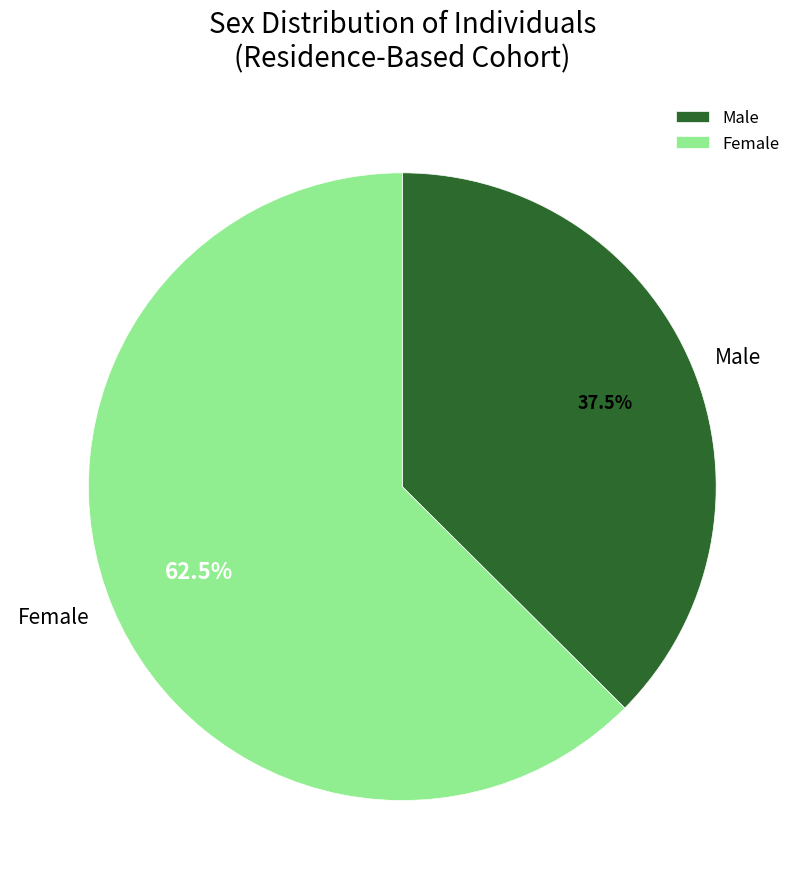

Rank the categories by value from highest to lowest.

Female, Male